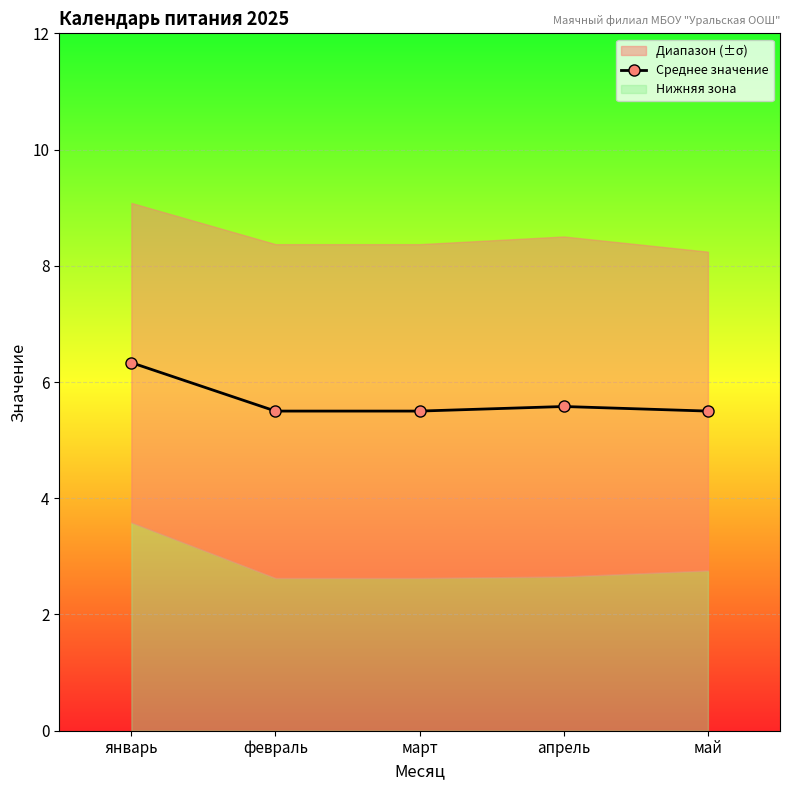

Reading left to right, transcribe all the data shown in this chart.

январь=6.3	февраль=5.5	март=5.5	апрель=5.6	май=5.5